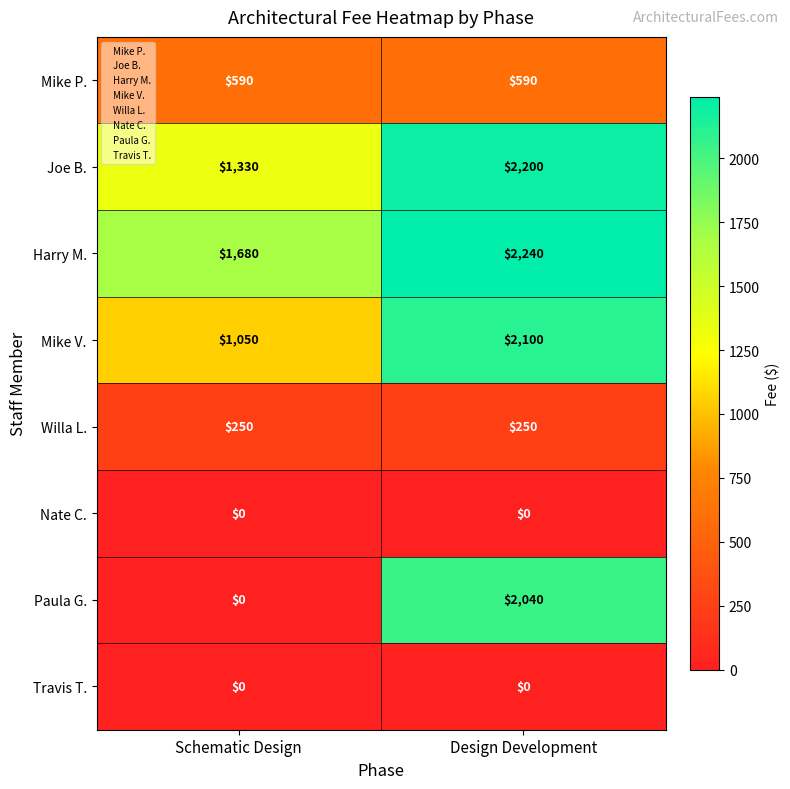

What is the spread (max minus min) of values at Design Development?

2240